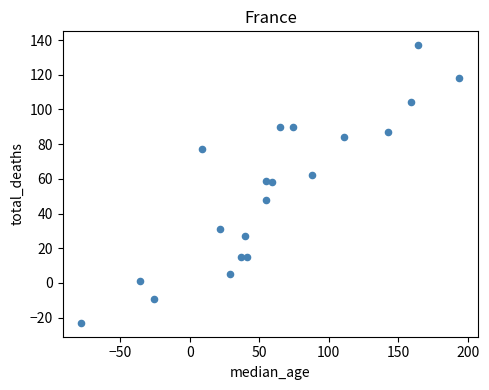

What is the range of Y values (max minus min)?

160